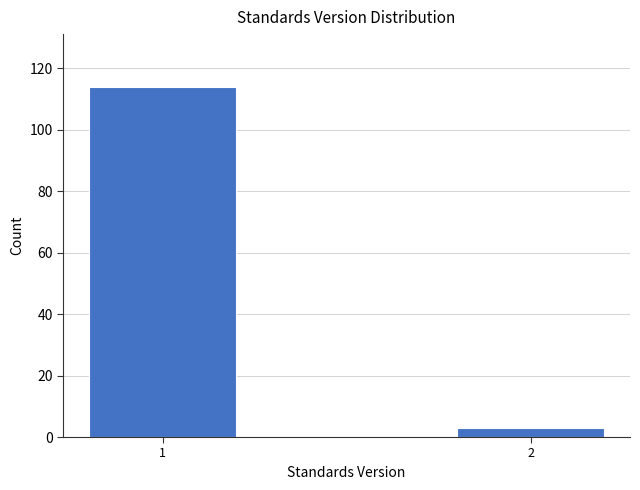

Reading left to right, list all the values displayed in this chart.

114	3